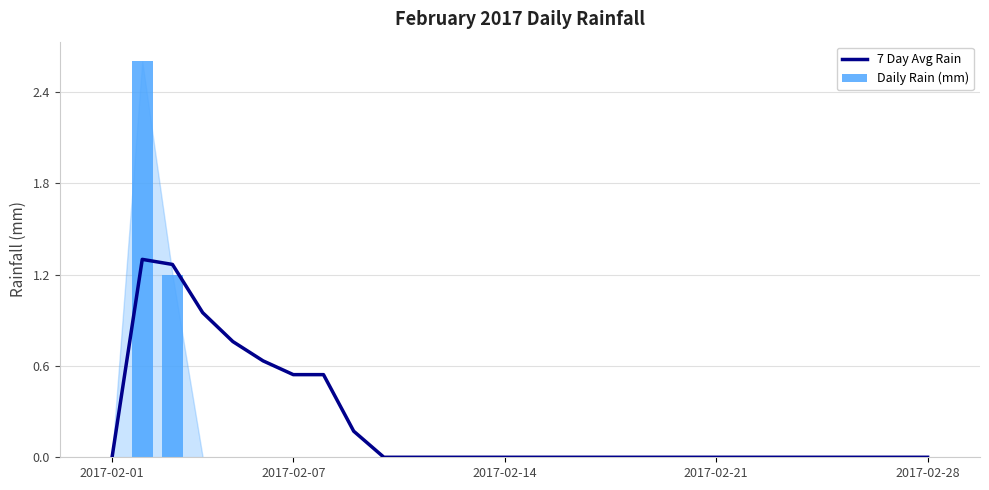

What are all the series names shown in the legend?

7 Day Avg Rain, Daily Rain (mm)